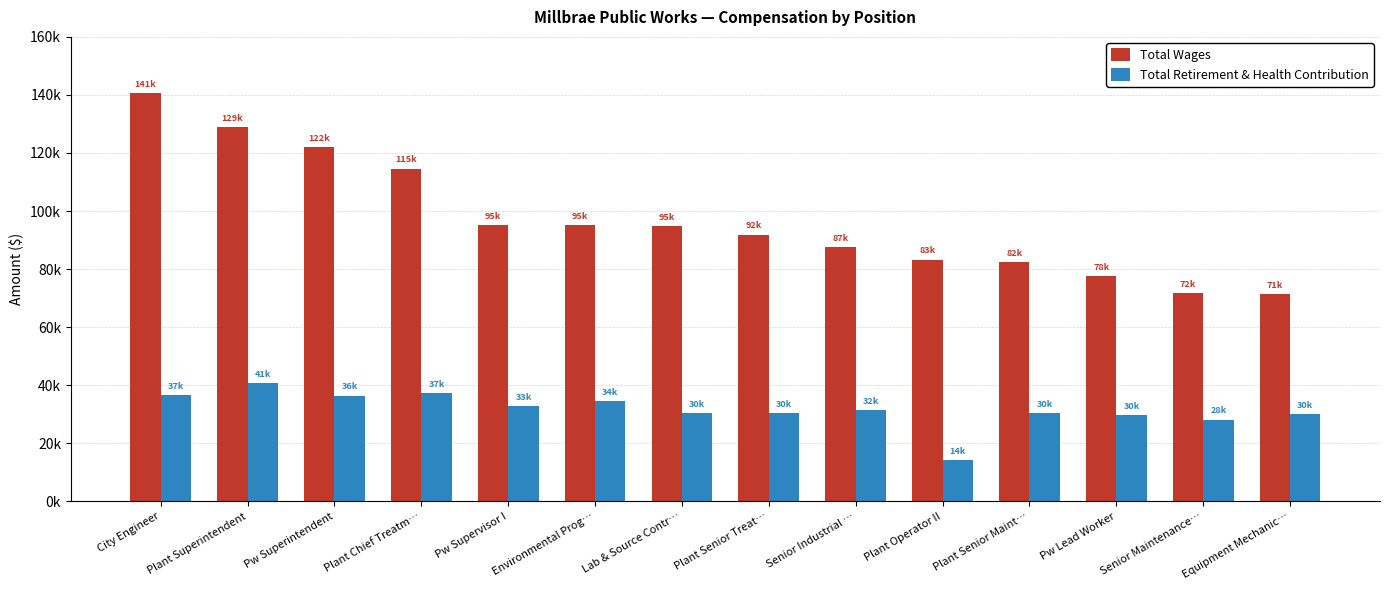

Is the value of Total Wages at Pw Supervisor I greater than the value of Total Retirement & Health Contribution at Lab & Source Contr…?

Yes